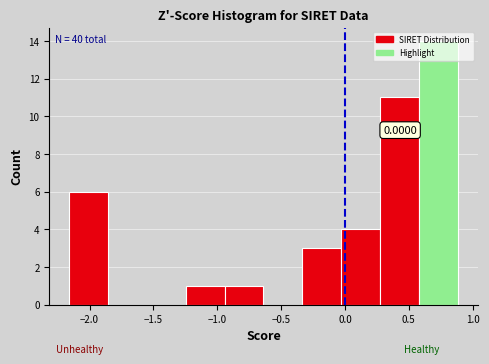

Over which range of the x-axis is the bar tallest?

0.60 to 0.90